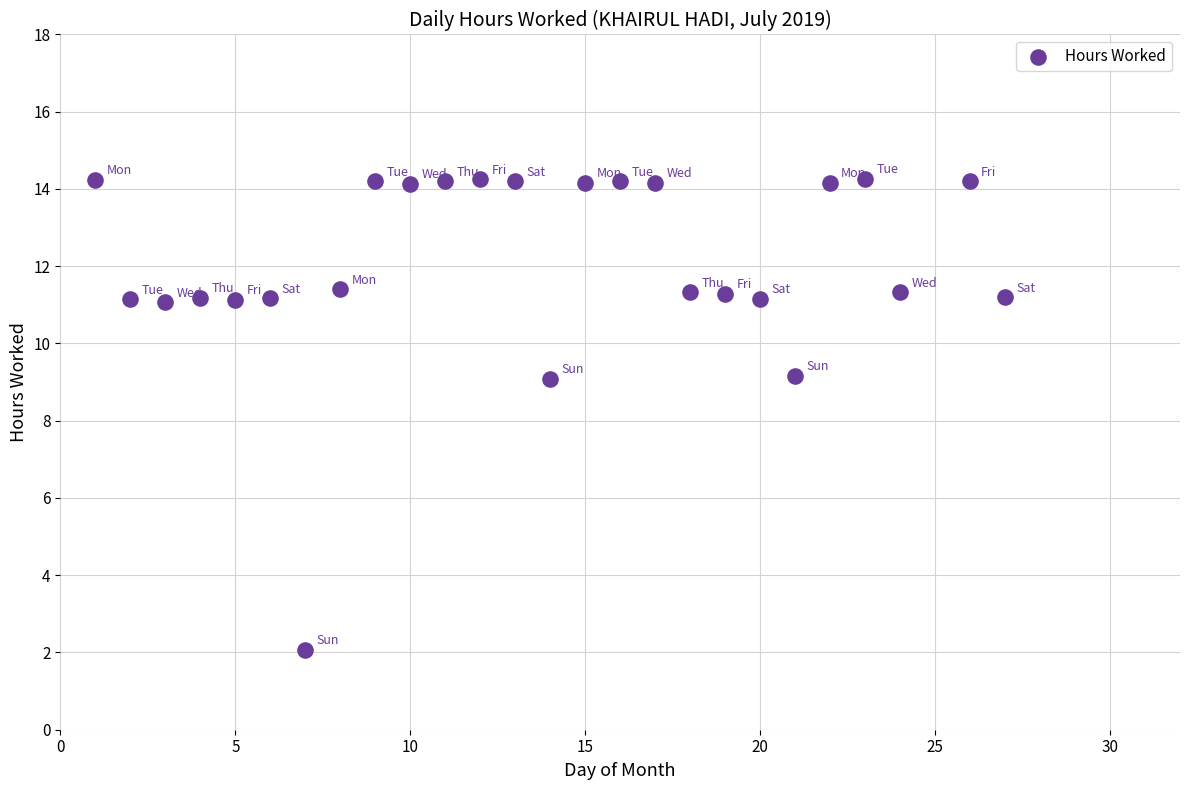

What is the range of X values (max minus min)?

26.0